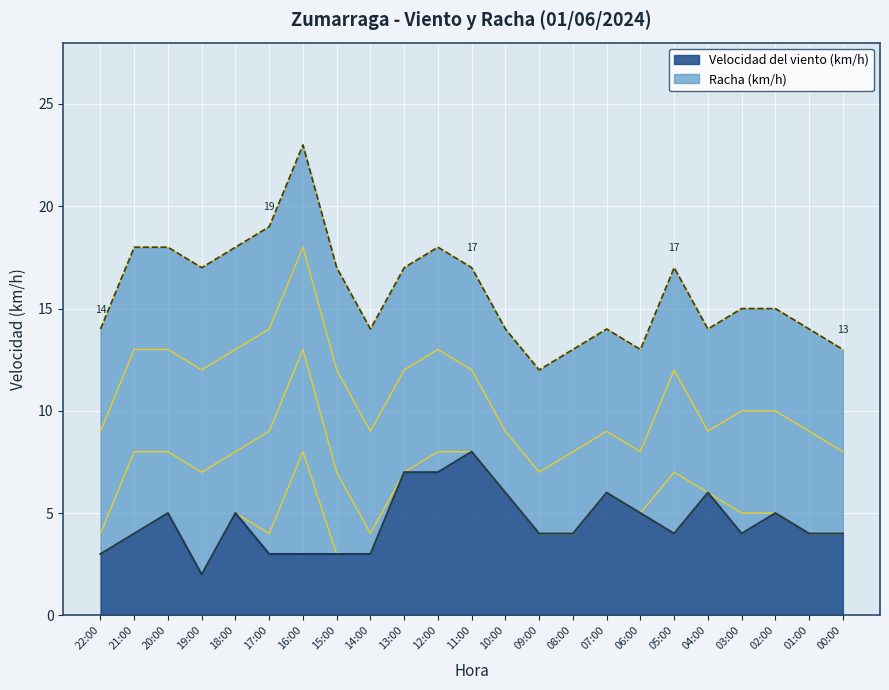

At which label is Velocidad del viento (km/h) closest to 5?

20:00